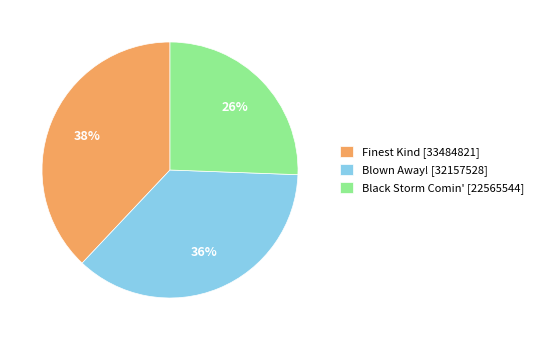

Rank the categories by value from lowest to highest.

Black Storm Comin' [22565544], Blown Away! [32157528], Finest Kind [33484821]